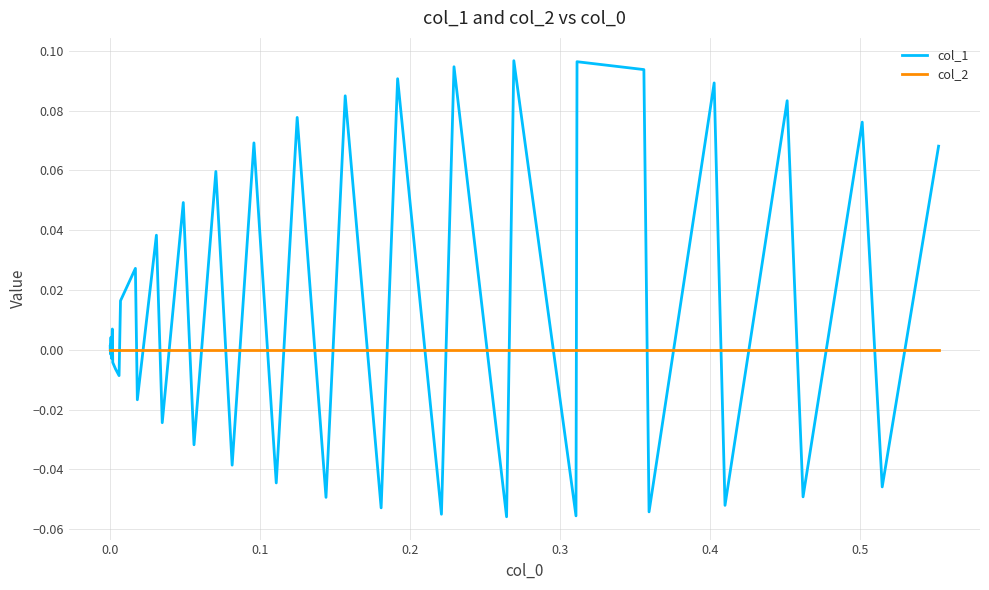

Rank the series by their average value, from lowest to highest.

col_2, col_1